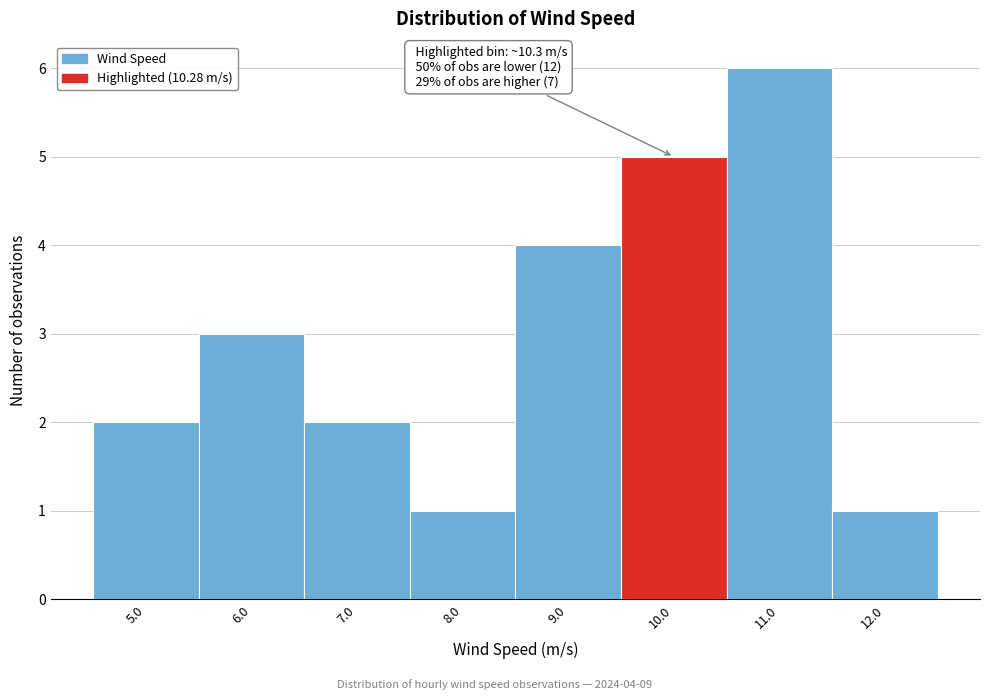

Over which range of the x-axis is the bar tallest?

10.5 to 11.5